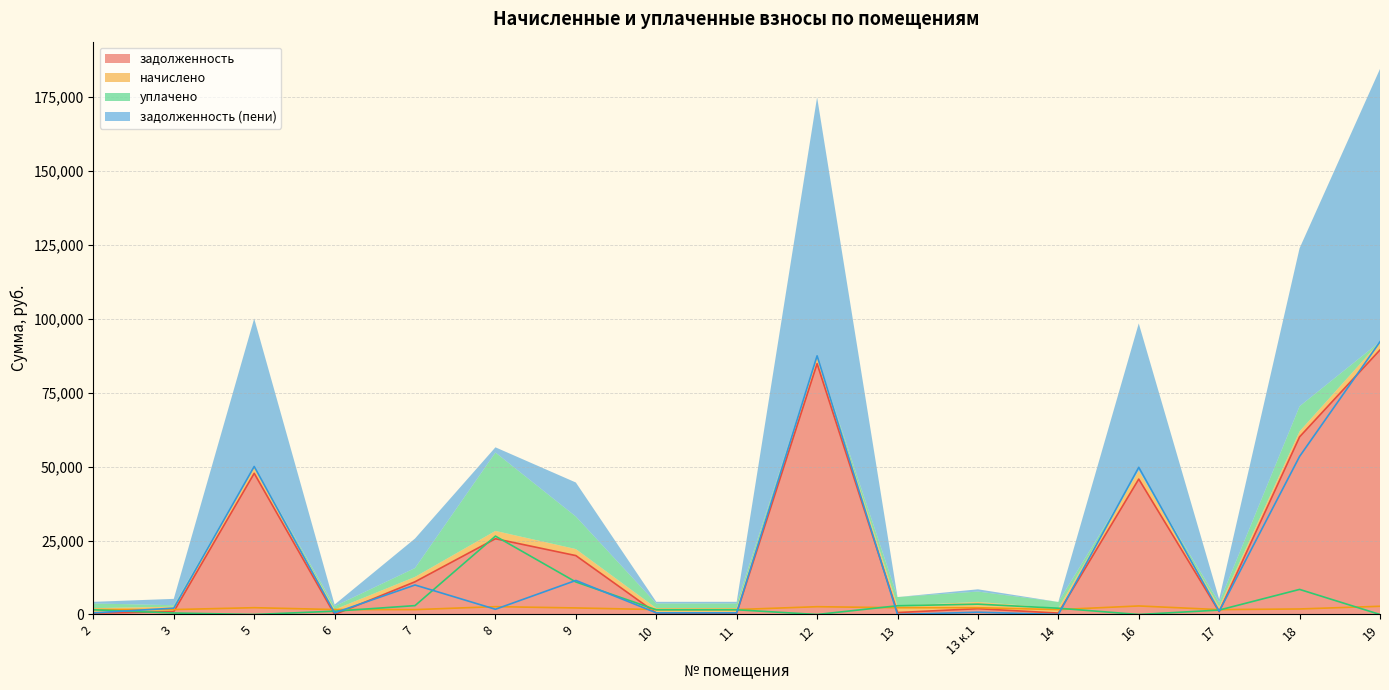

In задолженность, how many points are lower than both neighbors (excluding endpoints)?

5